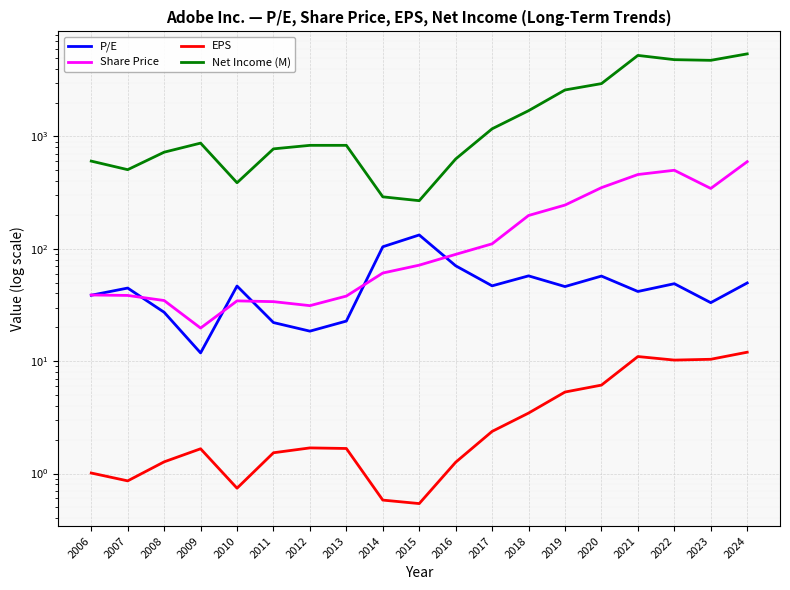

Where is Net Income (M) nearest to the value 2848?

2020